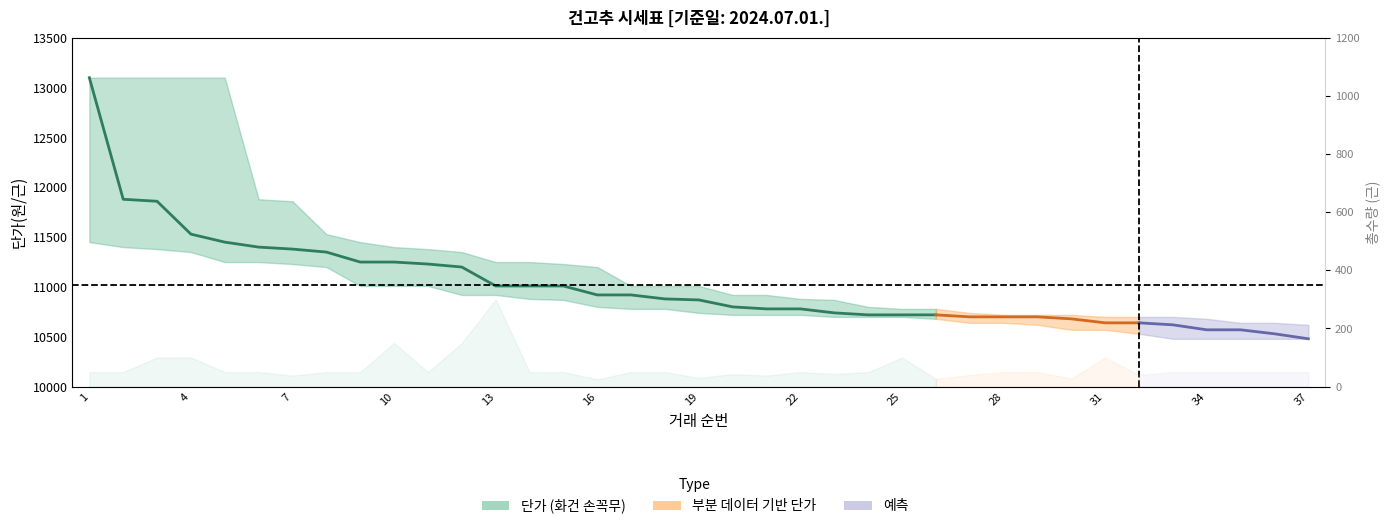

How many values are below 11010?

11